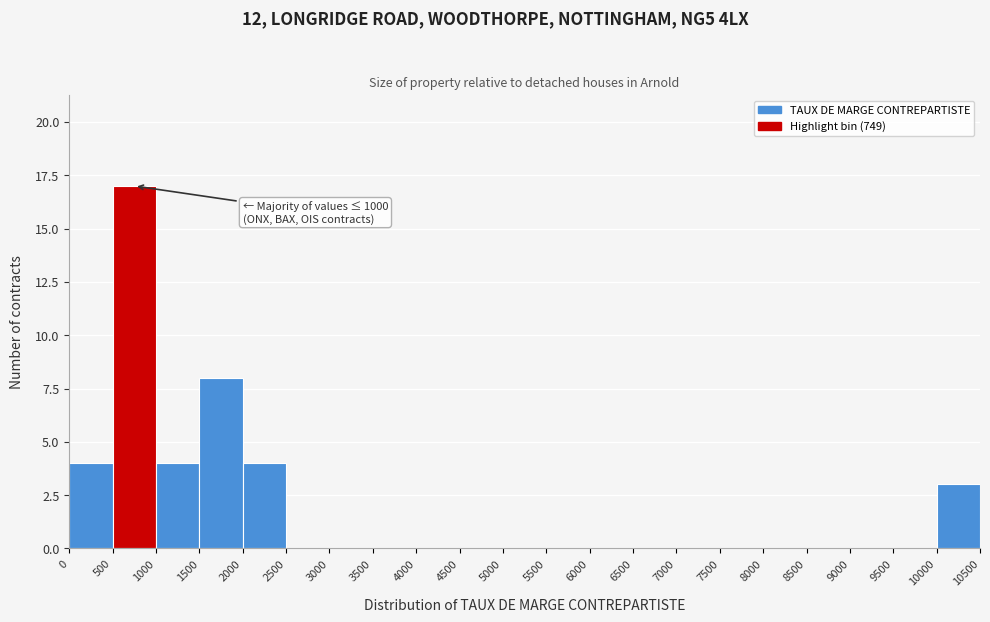

Over which range of the x-axis is the bar tallest?

500 to 1000